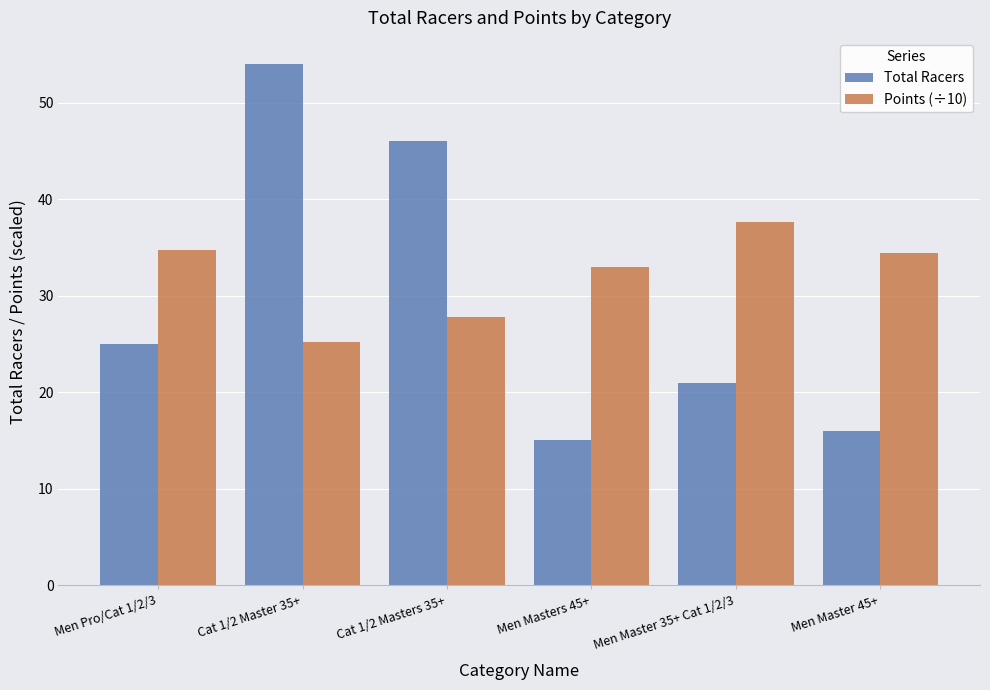

Does the chart contain any negative values?

No